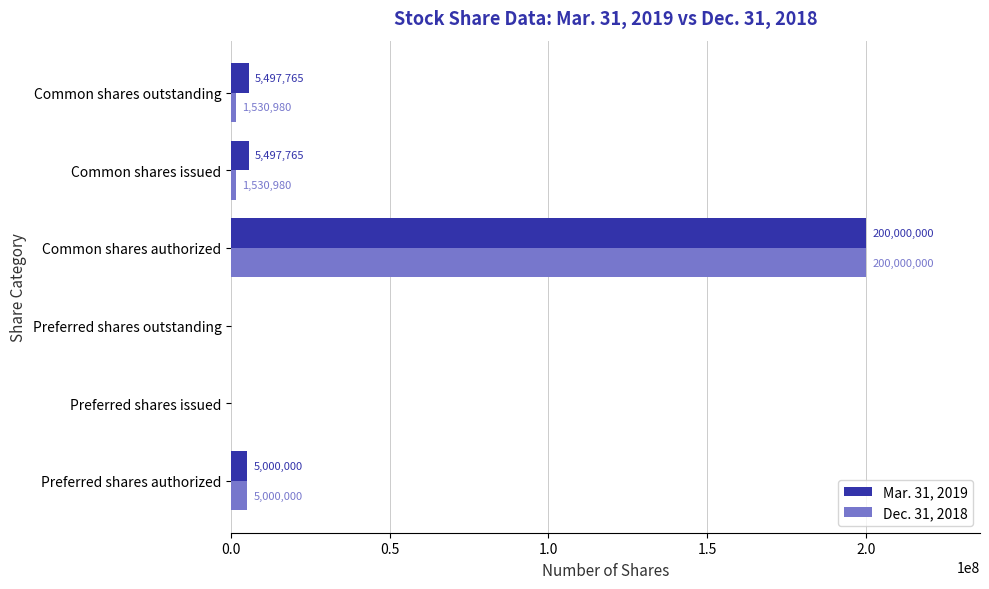

What are all the series names shown in the legend?

Mar. 31, 2019, Dec. 31, 2018